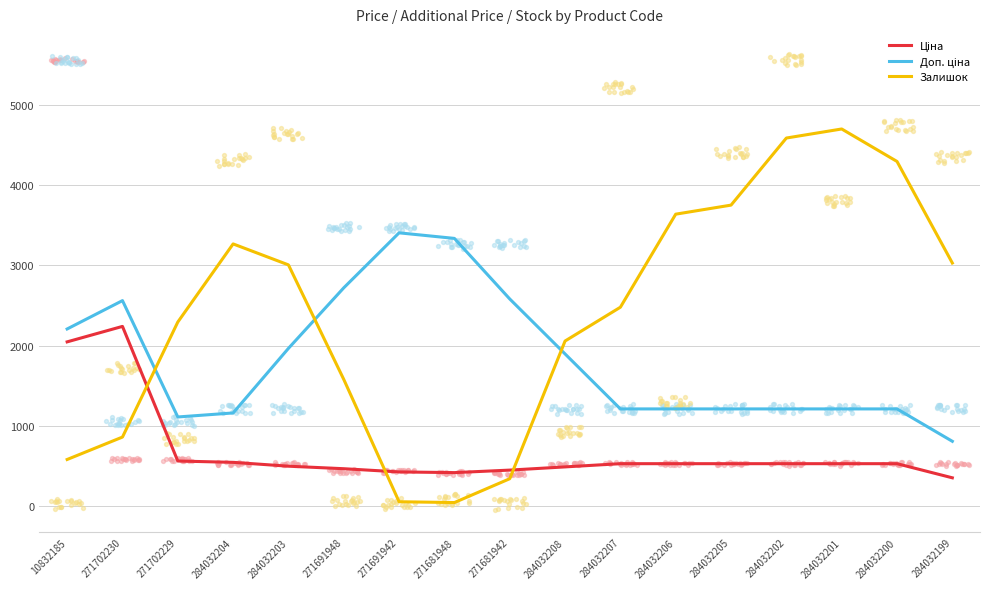

At which category is the sum across all series the highest?

284032201